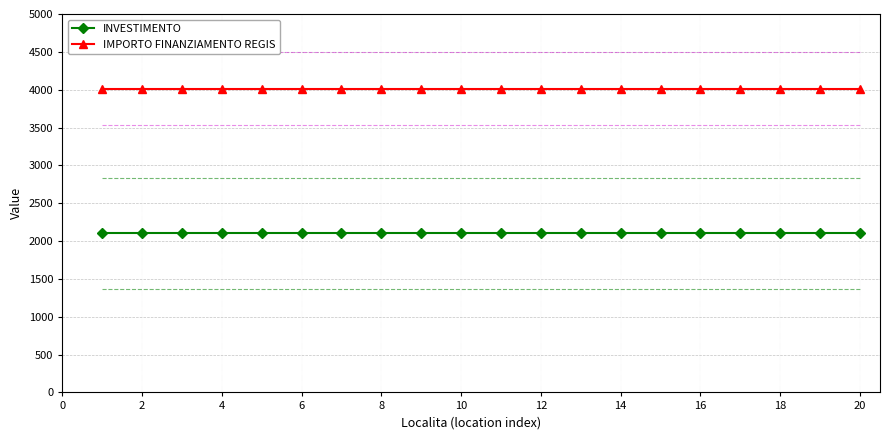

True or false: INVESTIMENTO and IMPORTO FINANZIAMENTO REGIS intersect in this chart.

False